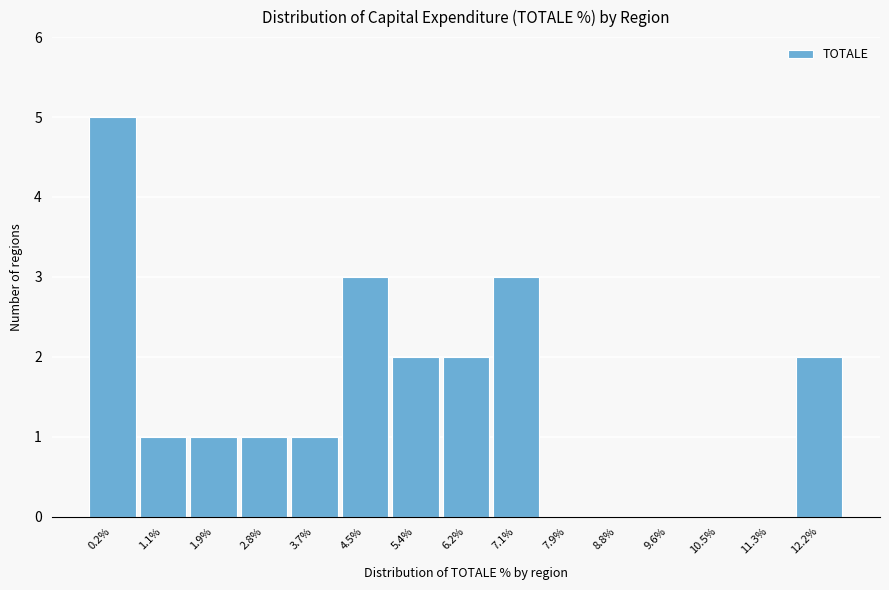

Reading left to right, list all the values displayed in this chart.

0.2%=5	1.1%=1	1.9%=1	2.8%=1	3.7%=1	4.5%=3	5.4%=2	6.2%=2	7.1%=3	7.9%=0	8.8%=0	9.6%=0	10.5%=0	11.3%=0	12.2%=2